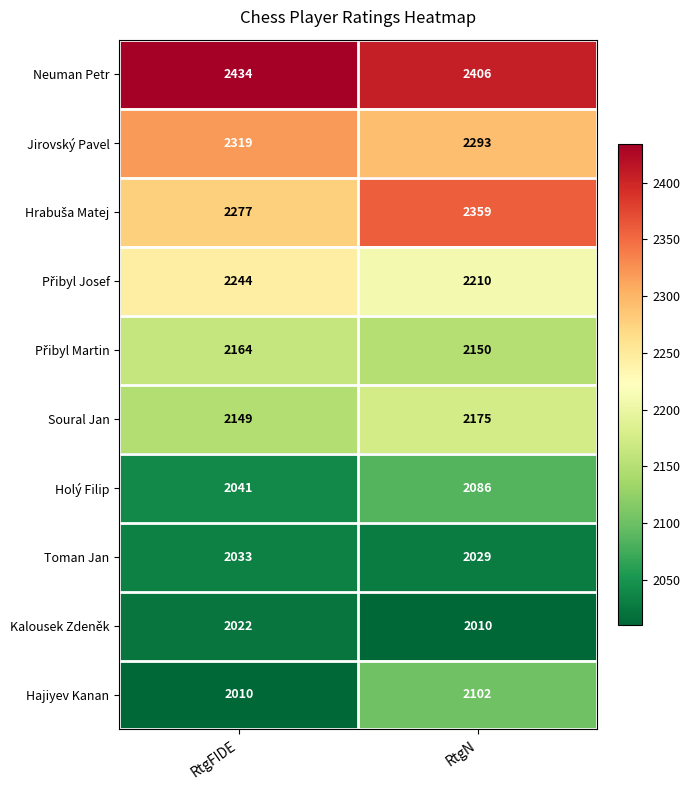

What is the smallest value displayed?

2010